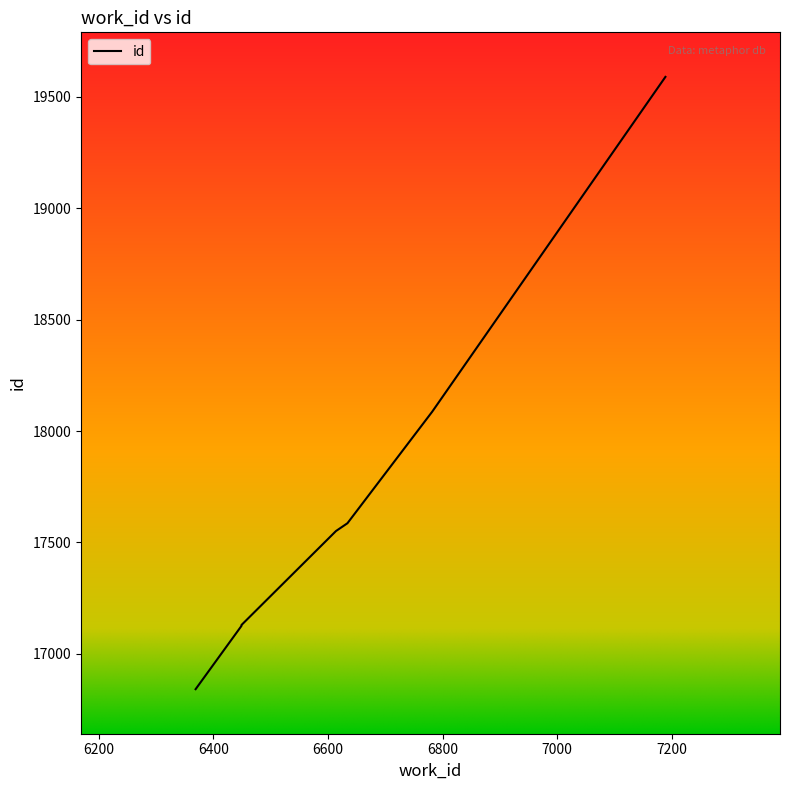

Reading left to right, transcribe all the data shown in this chart.

6369=16841	6449=17125	6449=17126	6449=17127	6449=17128	6449=17129	6614=17551	6634=17586	6782=18087	7189=19590